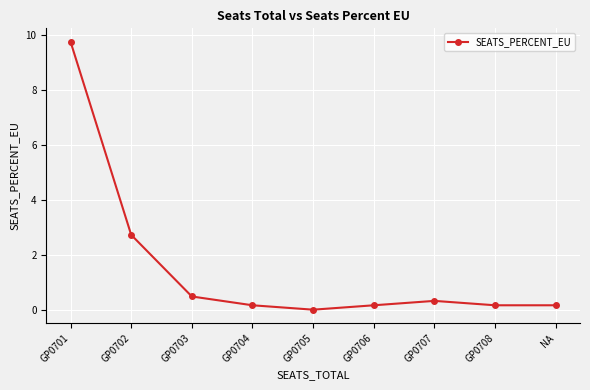

Where is the data nearest to the value 4?

GP0702